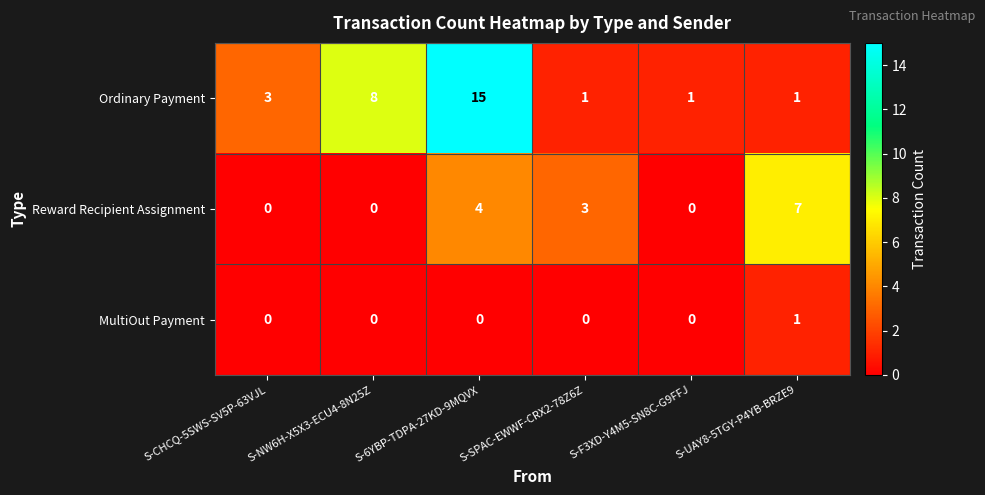

List the series in order of their overall mean, lowest first.

MultiOut Payment, Reward Recipient Assignment, Ordinary Payment